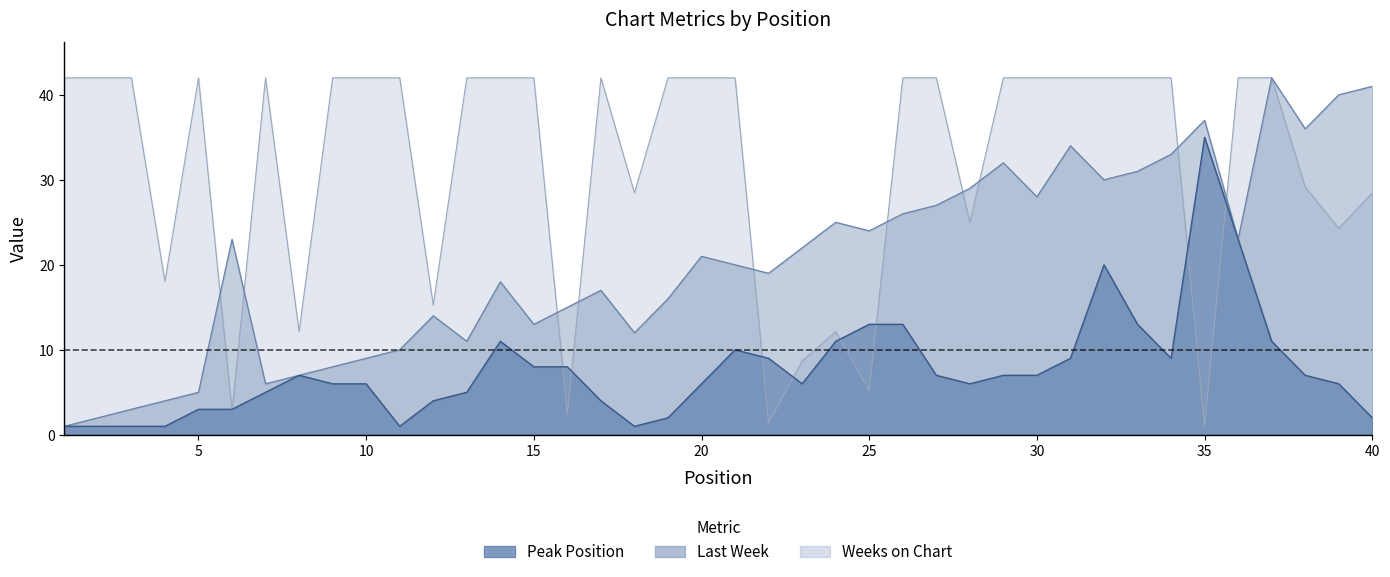

What are all the series names shown in the legend?

Last Week, Peak Position, Weeks on Chart